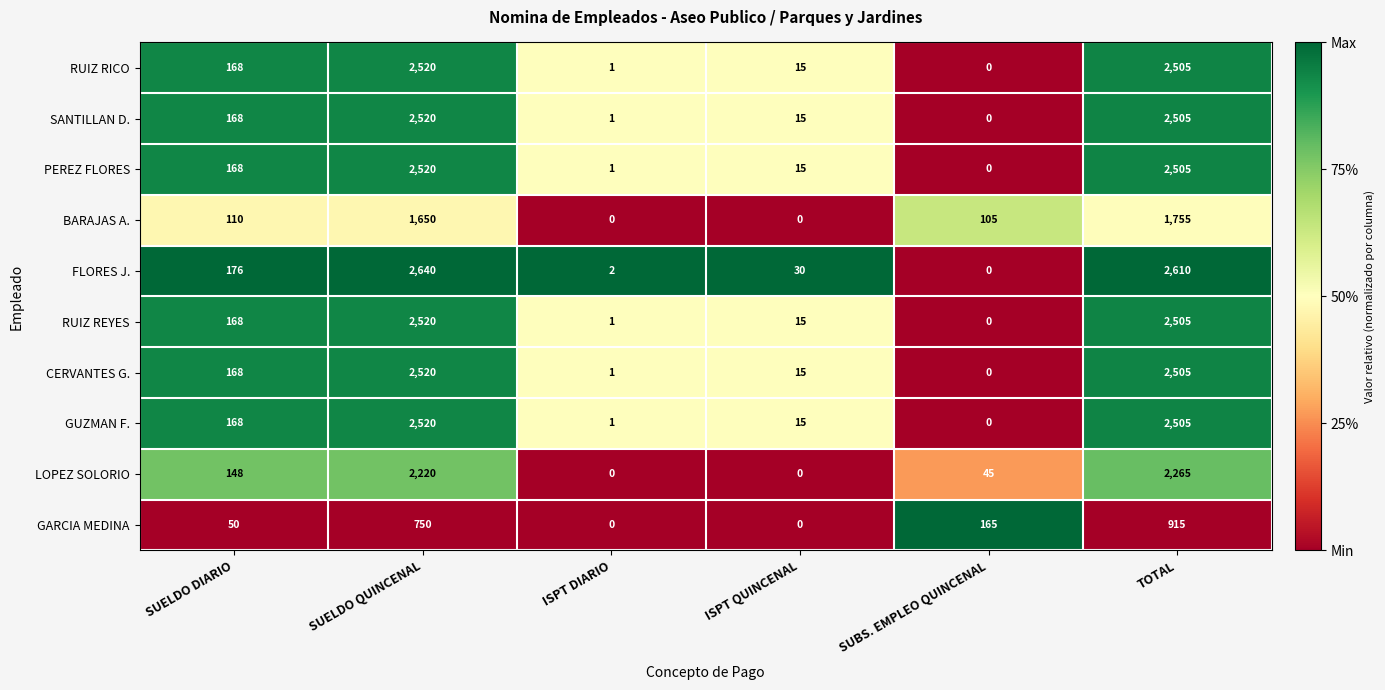

At which category is the sum across all series the highest?

TOTAL